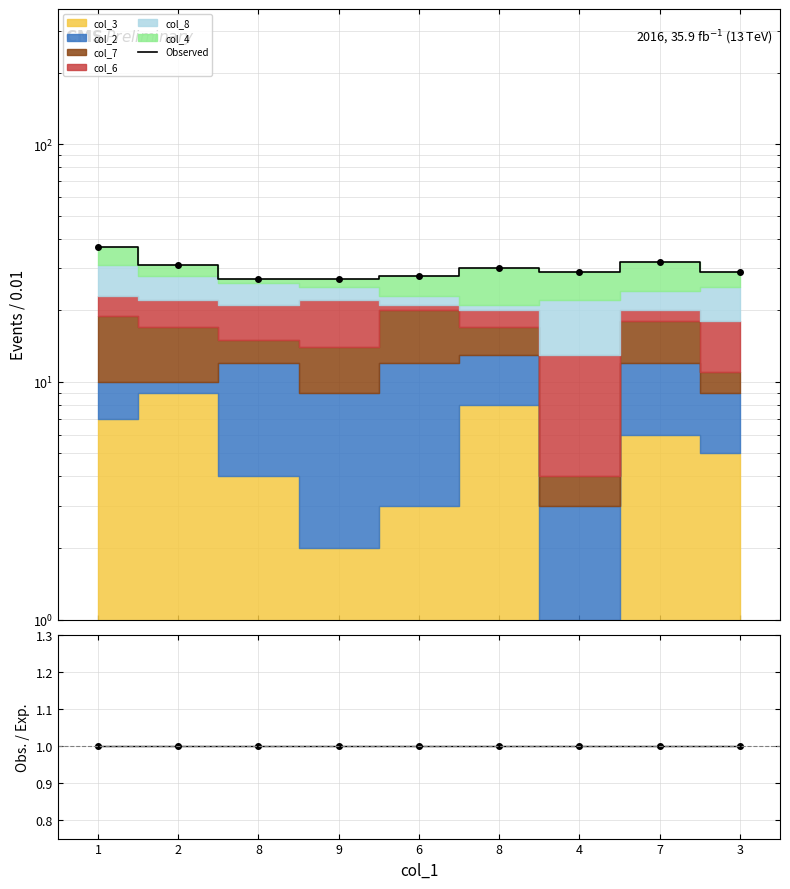

Between 9 and 2, which is larger?

2